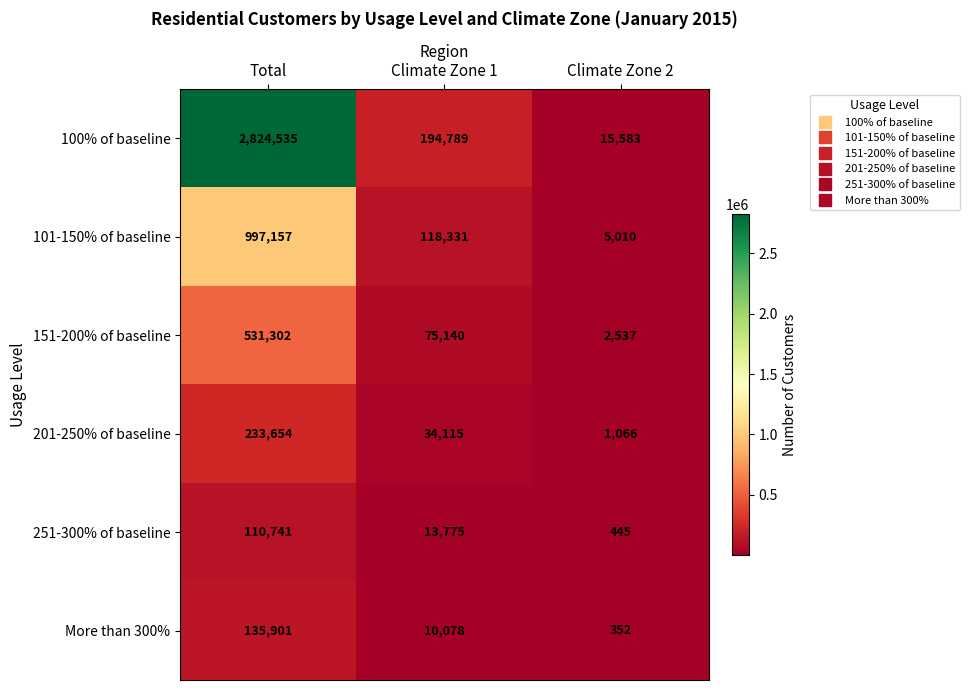

Which category has the lowest value in the 201-250% of baseline series?

Climate Zone 2